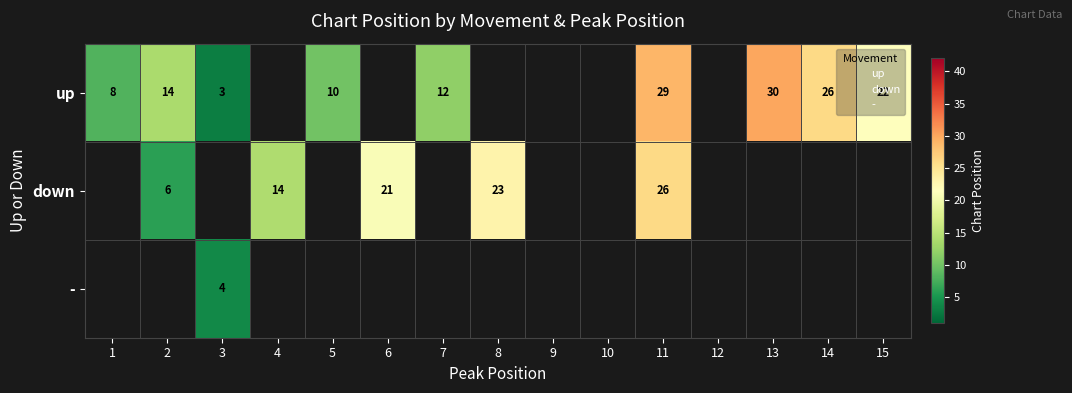

List the series in order of their peak value, highest first.

up, down, -